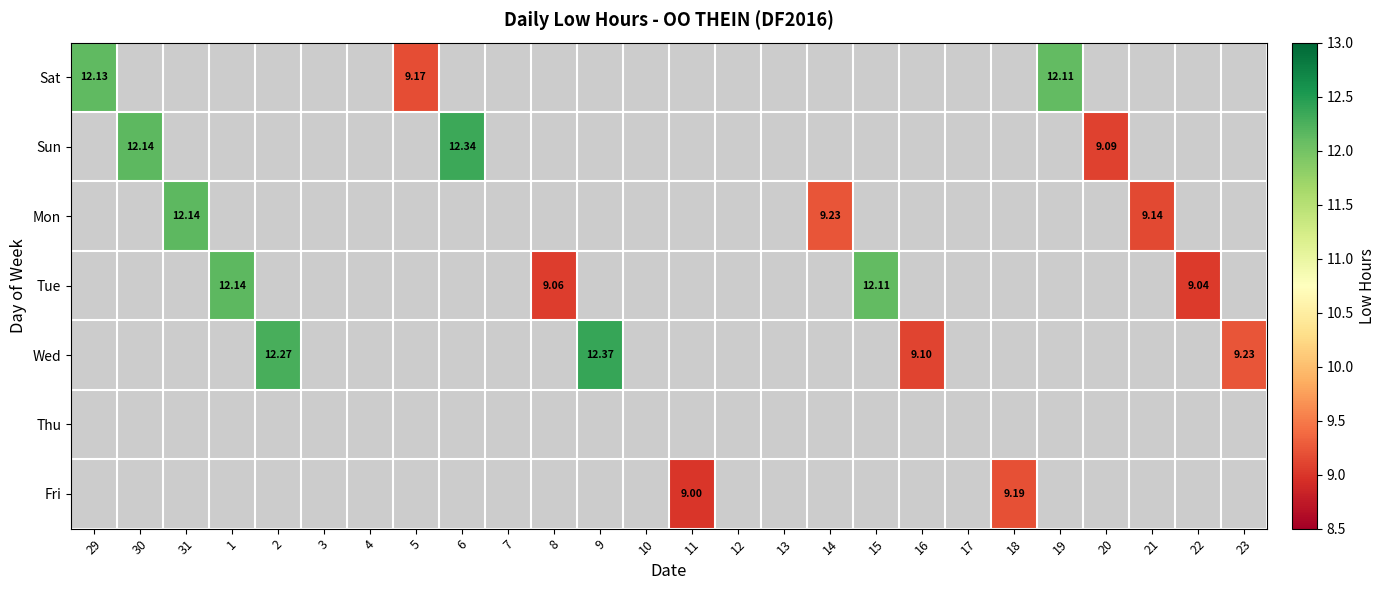

Is the value of Fri at 2 greater than the value of Wed at 23?

No